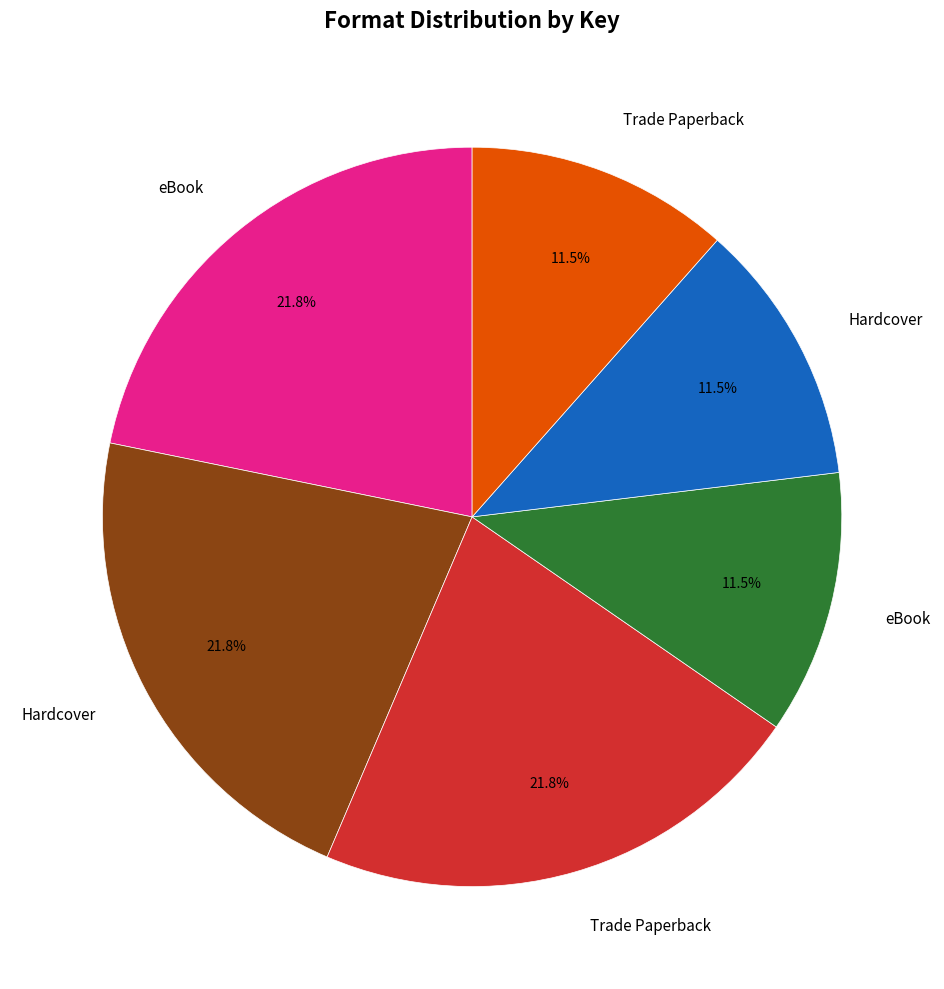

Count the number of slices in the pie.

6